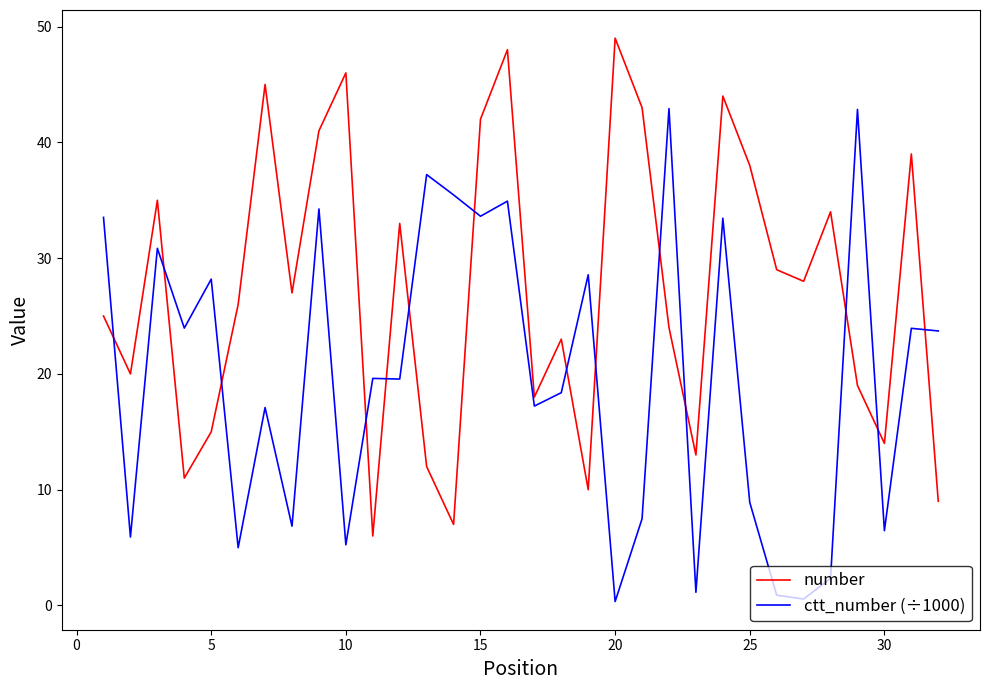

What is the difference between the maximum and minimum values in the ctt_number (÷1000) series?

42.6